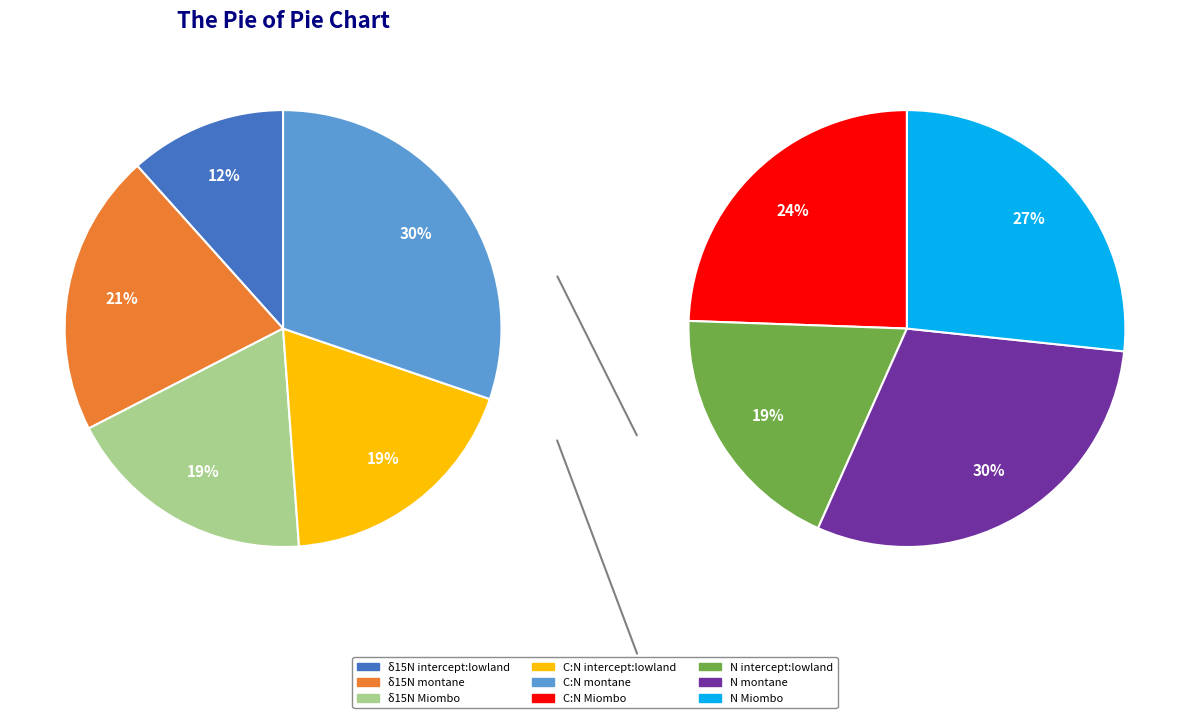

What is the largest slice in the pie chart?

N montane